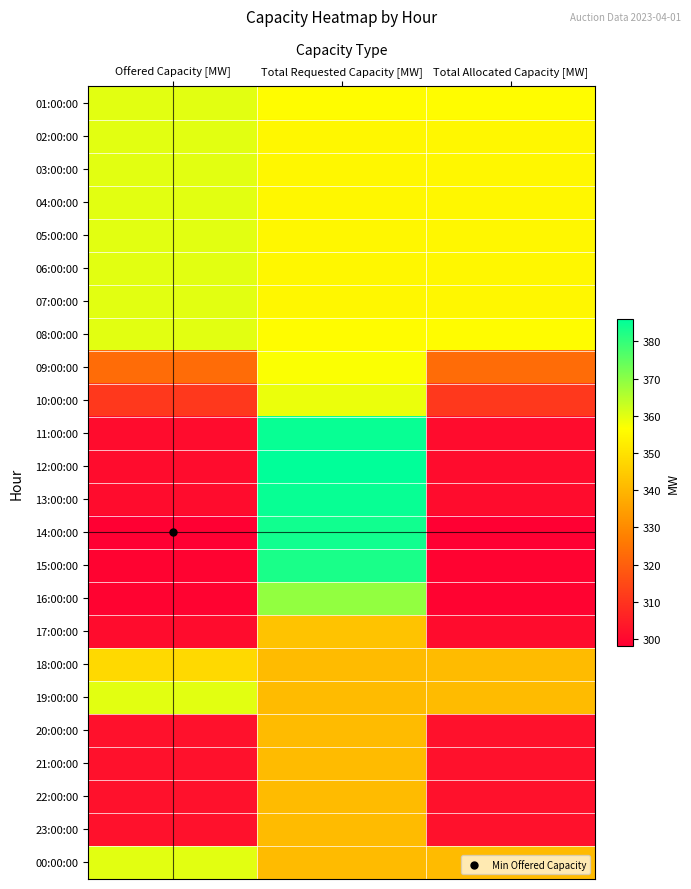

Reading left to right, list all the values displayed in this chart.

01:00:00: Offered Capacity [MW]=360	Total Requested Capacity [MW]=356	Total Allocated Capacity [MW]=356
02:00:00: Offered Capacity [MW]=360	Total Requested Capacity [MW]=355	Total Allocated Capacity [MW]=355
03:00:00: Offered Capacity [MW]=360	Total Requested Capacity [MW]=355	Total Allocated Capacity [MW]=355
04:00:00: Offered Capacity [MW]=360	Total Requested Capacity [MW]=355	Total Allocated Capacity [MW]=355
05:00:00: Offered Capacity [MW]=360	Total Requested Capacity [MW]=355	Total Allocated Capacity [MW]=355
06:00:00: Offered Capacity [MW]=360	Total Requested Capacity [MW]=355	Total Allocated Capacity [MW]=355
07:00:00: Offered Capacity [MW]=360	Total Requested Capacity [MW]=355	Total Allocated Capacity [MW]=355
08:00:00: Offered Capacity [MW]=360	Total Requested Capacity [MW]=356	Total Allocated Capacity [MW]=356
09:00:00: Offered Capacity [MW]=323	Total Requested Capacity [MW]=357	Total Allocated Capacity [MW]=323
10:00:00: Offered Capacity [MW]=311	Total Requested Capacity [MW]=359	Total Allocated Capacity [MW]=311
11:00:00: Offered Capacity [MW]=301	Total Requested Capacity [MW]=385	Total Allocated Capacity [MW]=301
12:00:00: Offered Capacity [MW]=301	Total Requested Capacity [MW]=386	Total Allocated Capacity [MW]=301
13:00:00: Offered Capacity [MW]=301	Total Requested Capacity [MW]=385	Total Allocated Capacity [MW]=301
14:00:00: Offered Capacity [MW]=298	Total Requested Capacity [MW]=384	Total Allocated Capacity [MW]=298
15:00:00: Offered Capacity [MW]=299	Total Requested Capacity [MW]=383	Total Allocated Capacity [MW]=299
16:00:00: Offered Capacity [MW]=299	Total Requested Capacity [MW]=369	Total Allocated Capacity [MW]=299
17:00:00: Offered Capacity [MW]=301	Total Requested Capacity [MW]=343	Total Allocated Capacity [MW]=301
18:00:00: Offered Capacity [MW]=348	Total Requested Capacity [MW]=341	Total Allocated Capacity [MW]=341
19:00:00: Offered Capacity [MW]=360	Total Requested Capacity [MW]=341	Total Allocated Capacity [MW]=341
20:00:00: Offered Capacity [MW]=302	Total Requested Capacity [MW]=341	Total Allocated Capacity [MW]=302
21:00:00: Offered Capacity [MW]=302	Total Requested Capacity [MW]=341	Total Allocated Capacity [MW]=302
22:00:00: Offered Capacity [MW]=302	Total Requested Capacity [MW]=341	Total Allocated Capacity [MW]=302
23:00:00: Offered Capacity [MW]=302	Total Requested Capacity [MW]=341	Total Allocated Capacity [MW]=302
00:00:00: Offered Capacity [MW]=360	Total Requested Capacity [MW]=341	Total Allocated Capacity [MW]=341